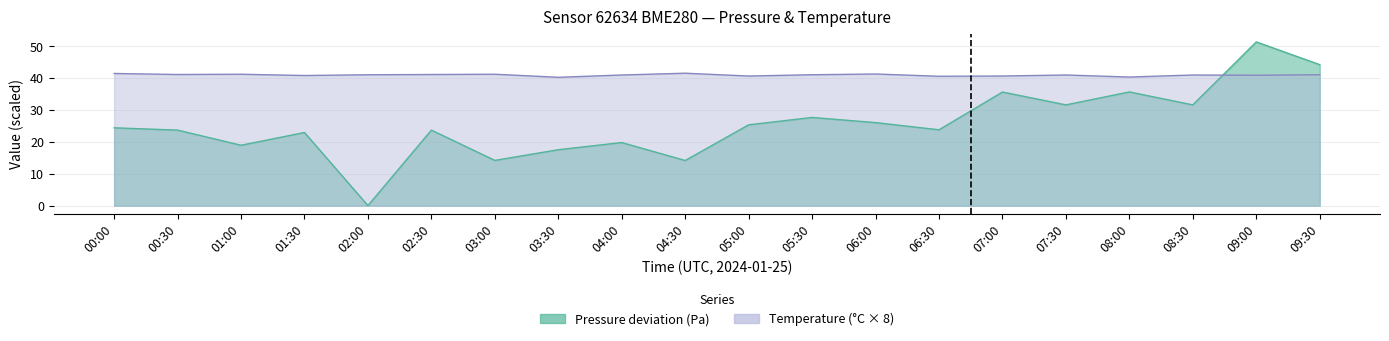

Rank the series by their maximum value, from highest to lowest.

pressure, temperature